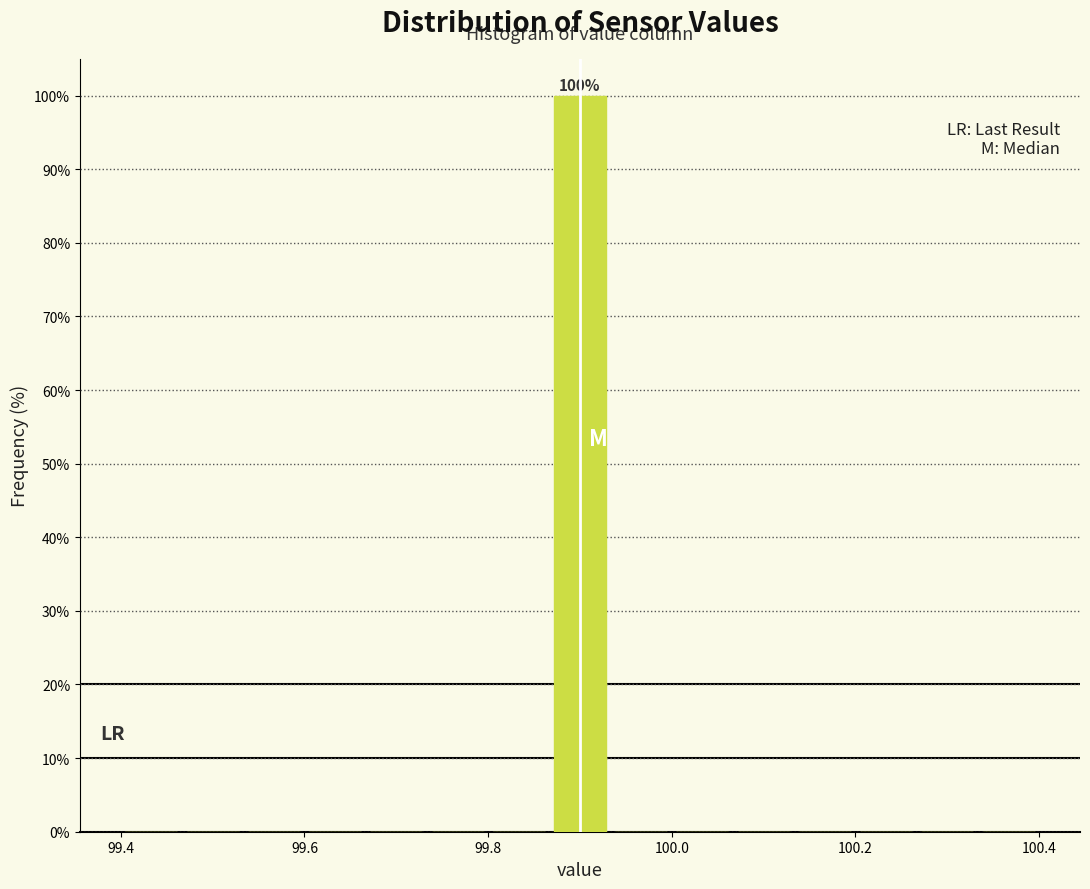

Read against the x-axis, roughly where is the centre of the tallest bar?

99.90